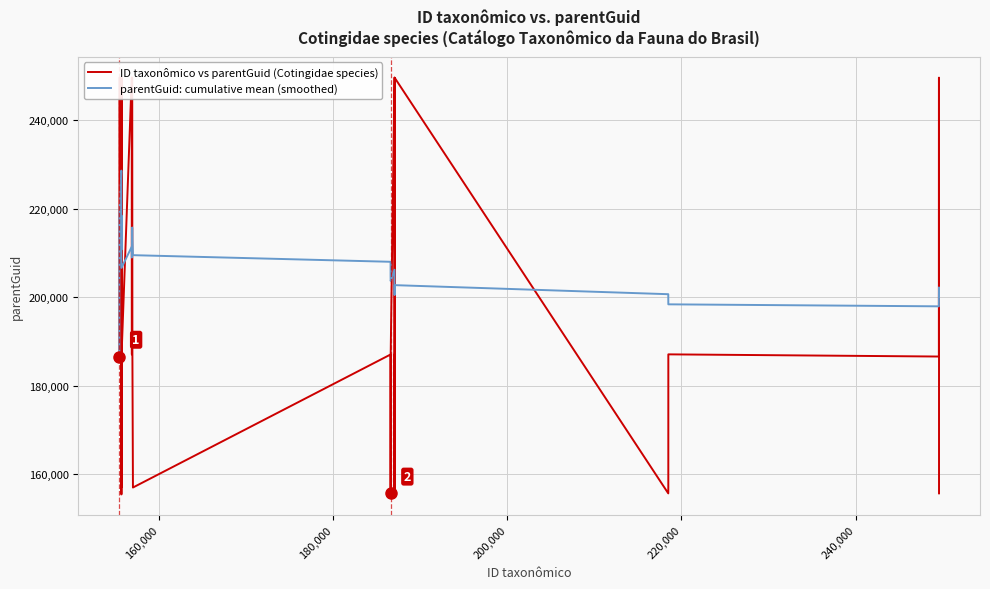

What is the maximum value for parentGuid: cumulative mean (smoothed)?

228600.0